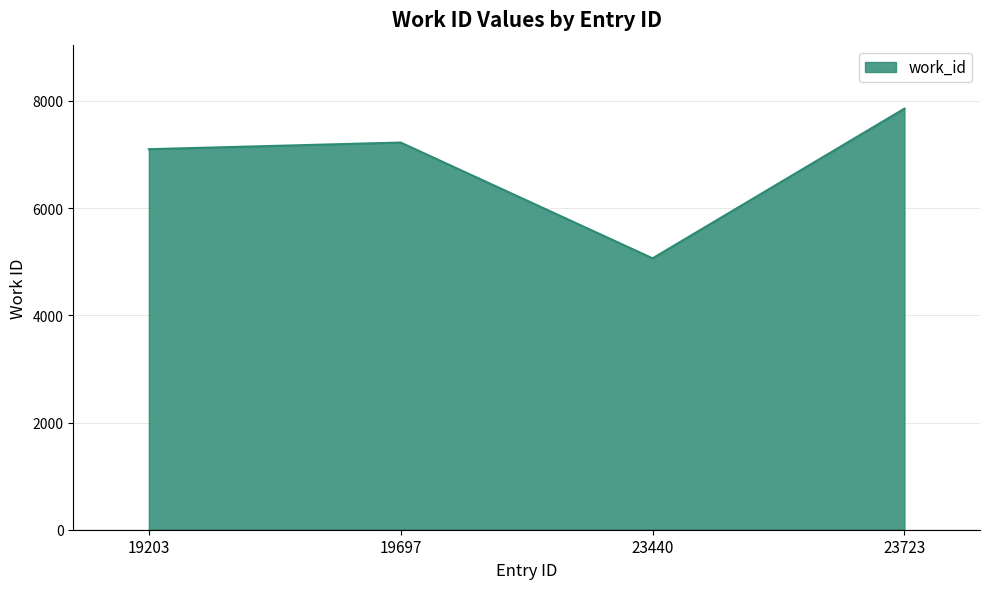

Rank the categories by value from highest to lowest.

23723, 19697, 19203, 23440